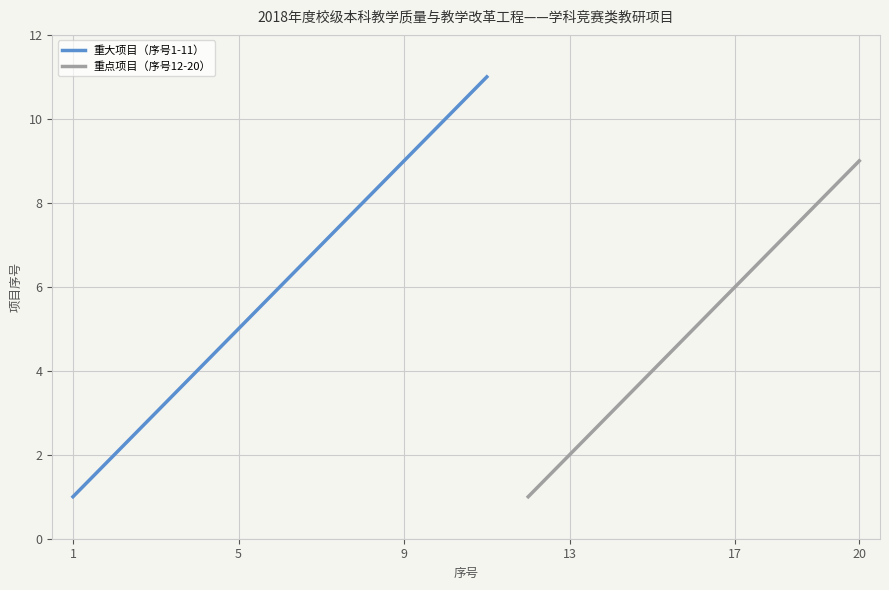

The value of 重大项目（序号1-11） at 5 is 7. True or false?

False